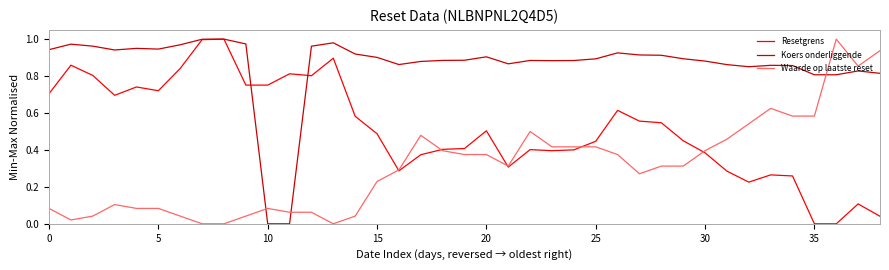

Rank the series by their average value, from lowest to highest.

Waarde op laatste reset, Resetgrens, Koers onderliggende